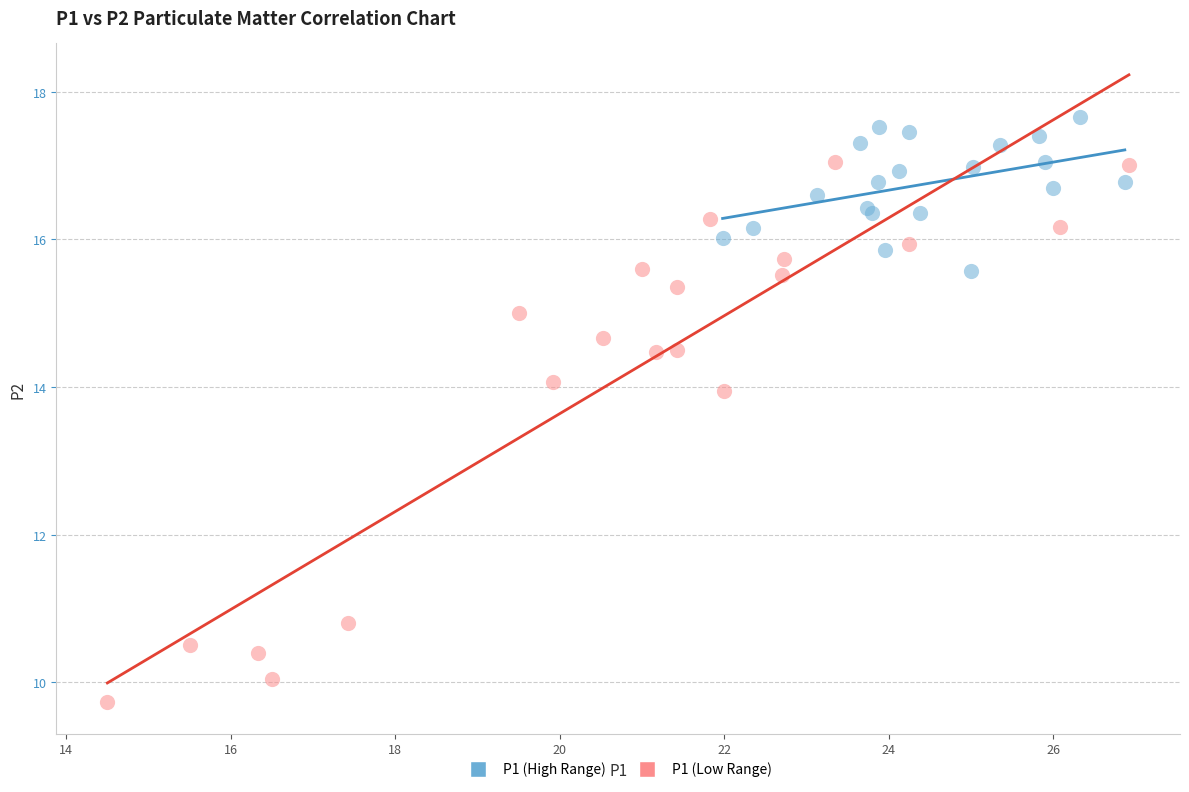

Which series has the largest Y range (max minus min)?

P1 (Low Range)